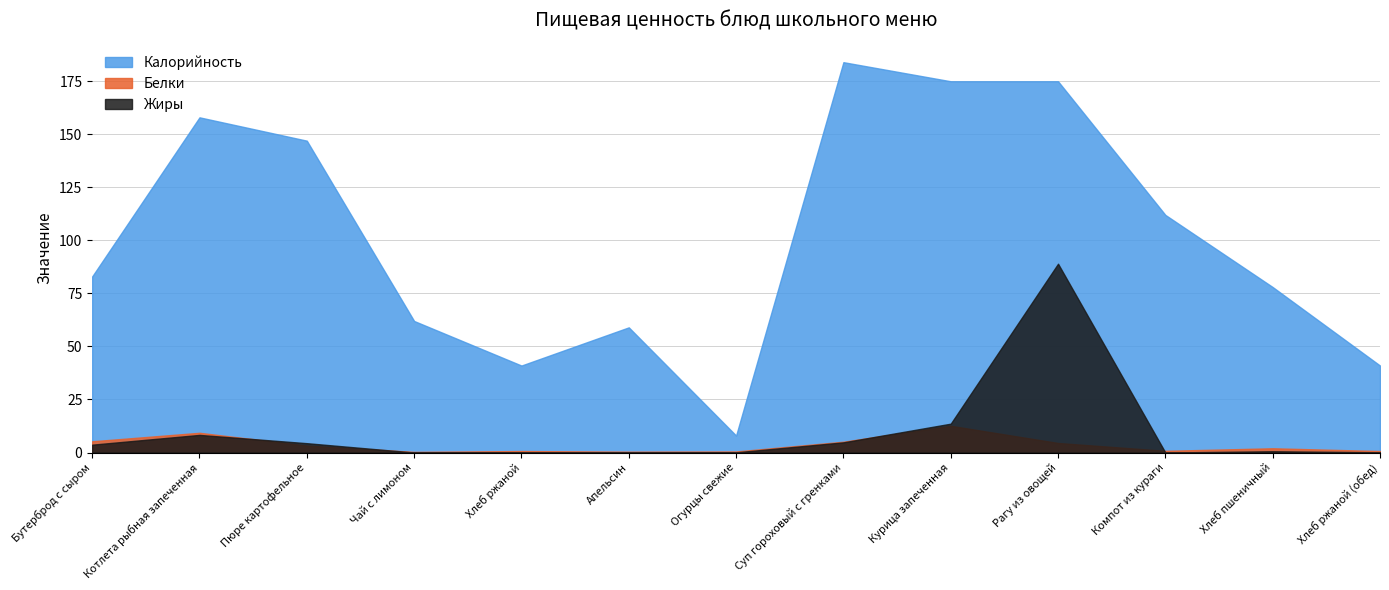

The value of Белки at Рагу из овощей is 4.5. True or false?

True